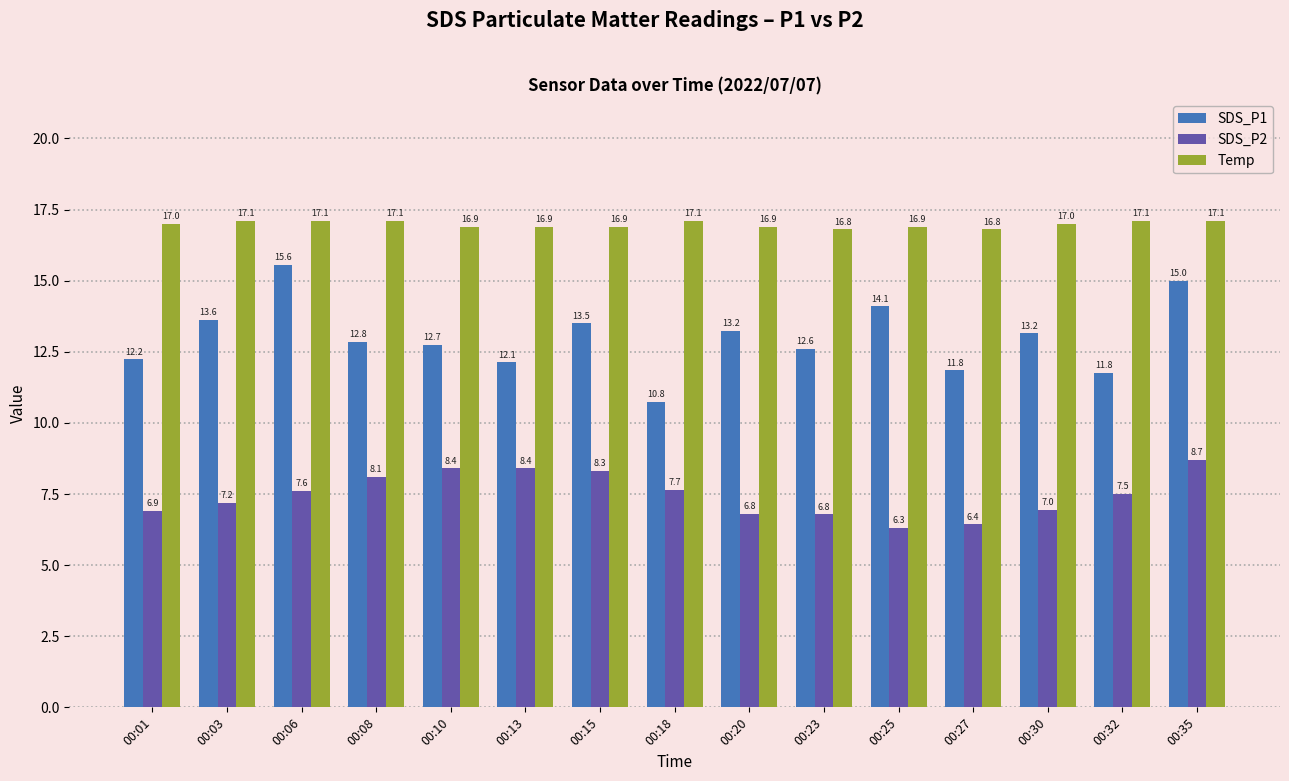

At how many categories does at least one series exceed 9?

15